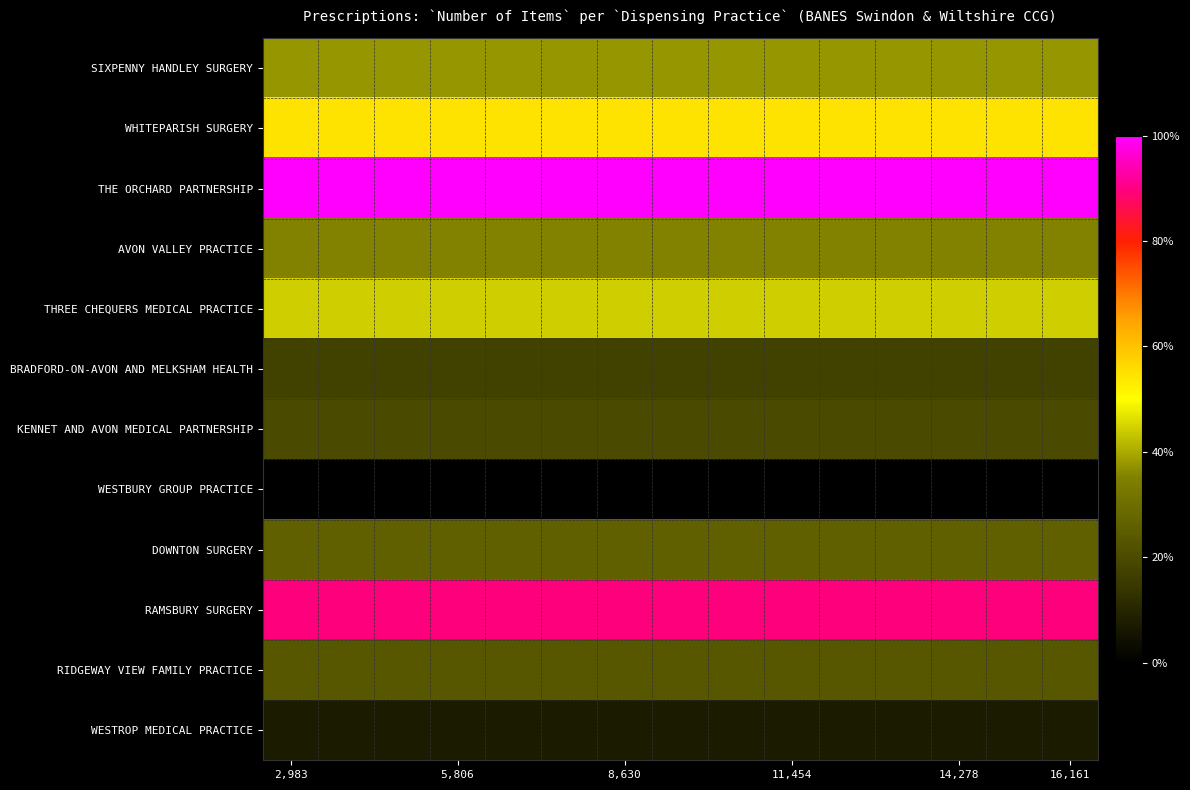

Reading left to right, what are all the values shown in this chart?

SIXPENNY HANDLEY SURGERY: 7941	7941	7941	7941	7941	7941	7941	7941	7941	7941	7941	7941	7941	7941	7941
WHITEPARISH SURGERY: 10140	10140	10140	10140	10140	10140	10140	10140	10140	10140	10140	10140	10140	10140	10140
THE ORCHARD PARTNERSHIP: 16161	16161	16161	16161	16161	16161	16161	16161	16161	16161	16161	16161	16161	16161	16161
AVON VALLEY PRACTICE: 7660	7660	7660	7660	7660	7660	7660	7660	7660	7660	7660	7660	7660	7660	7660
THREE CHEQUERS MEDICAL PRACTICE: 8823	8823	8823	8823	8823	8823	8823	8823	8823	8823	8823	8823	8823	8823	8823
BRADFORD-ON-AVON AND MELKSHAM HEALTH: 5250	5250	5250	5250	5250	5250	5250	5250	5250	5250	5250	5250	5250	5250	5250
KENNET AND AVON MEDICAL PARTNERSHIP: 5583	5583	5583	5583	5583	5583	5583	5583	5583	5583	5583	5583	5583	5583	5583
WESTBURY GROUP PRACTICE: 2983	2983	2983	2983	2983	2983	2983	2983	2983	2983	2983	2983	2983	2983	2983
DOWNTON SURGERY: 6431	6431	6431	6431	6431	6431	6431	6431	6431	6431	6431	6431	6431	6431	6431
RAMSBURY SURGERY: 14815	14815	14815	14815	14815	14815	14815	14815	14815	14815	14815	14815	14815	14815	14815
RIDGEWAY VIEW FAMILY PRACTICE: 6081	6081	6081	6081	6081	6081	6081	6081	6081	6081	6081	6081	6081	6081	6081
WESTROP MEDICAL PRACTICE: 3918	3918	3918	3918	3918	3918	3918	3918	3918	3918	3918	3918	3918	3918	3918